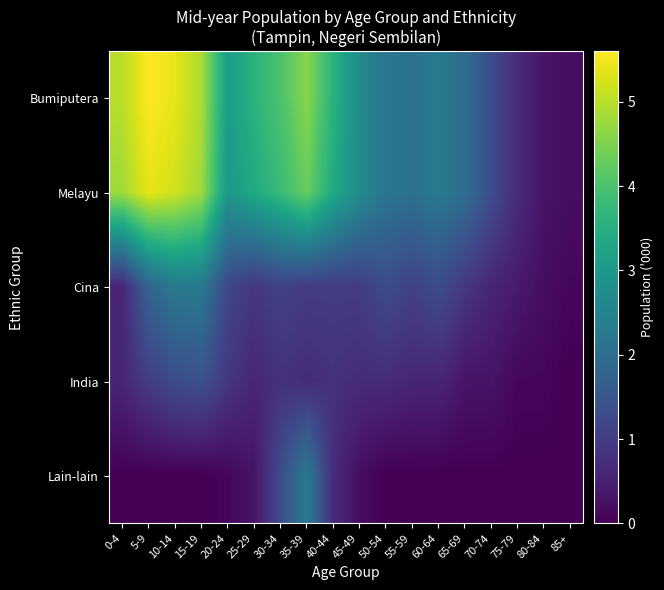

Reading right to left, what are all the values shown in this chart?

Bumiputera: 85+=0.2	80-84=0.3	75-79=0.7	70-74=1.3	65-69=2.0	60-64=2.3	55-59=2.1	50-54=2.2	45-49=2.7	40-44=3.6	35-39=4.6	30-34=4.0	25-29=3.6	20-24=3.1	15-19=4.9	10-14=5.4	5-9=5.6	0-4=5.0
Melayu: 85+=0.2	80-84=0.3	75-79=0.7	70-74=1.3	65-69=2.0	60-64=2.3	55-59=2.1	50-54=2.2	45-49=2.7	40-44=3.4	35-39=4.3	30-34=3.8	25-29=3.4	20-24=3.0	15-19=4.8	10-14=5.2	5-9=5.4	0-4=4.8
Cina: 85+=0.1	80-84=0.2	75-79=0.4	70-74=0.6	65-69=0.9	60-64=1.3	55-59=1.1	50-54=1.3	45-49=1.0	40-44=1.0	35-39=1.0	30-34=1.1	25-29=0.9	20-24=1.2	15-19=2.3	10-14=2.3	5-9=1.8	0-4=0.6
India: 85+=0.0	80-84=0.1	75-79=0.1	70-74=0.3	65-69=0.3	60-64=0.6	55-59=0.6	50-54=0.7	45-49=0.7	40-44=0.8	35-39=0.7	30-34=0.8	25-29=0.6	20-24=0.9	15-19=1.4	10-14=1.3	5-9=1.0	0-4=0.6
Lain-lain: 85+=0.0	80-84=0.0	75-79=0.0	70-74=0.0	65-69=0.0	60-64=0.0	55-59=0.0	50-54=0.0	45-49=0.2	40-44=0.7	35-39=2.3	30-34=1.3	25-29=0.3	20-24=0.1	15-19=0.0	10-14=0.0	5-9=0.0	0-4=0.0